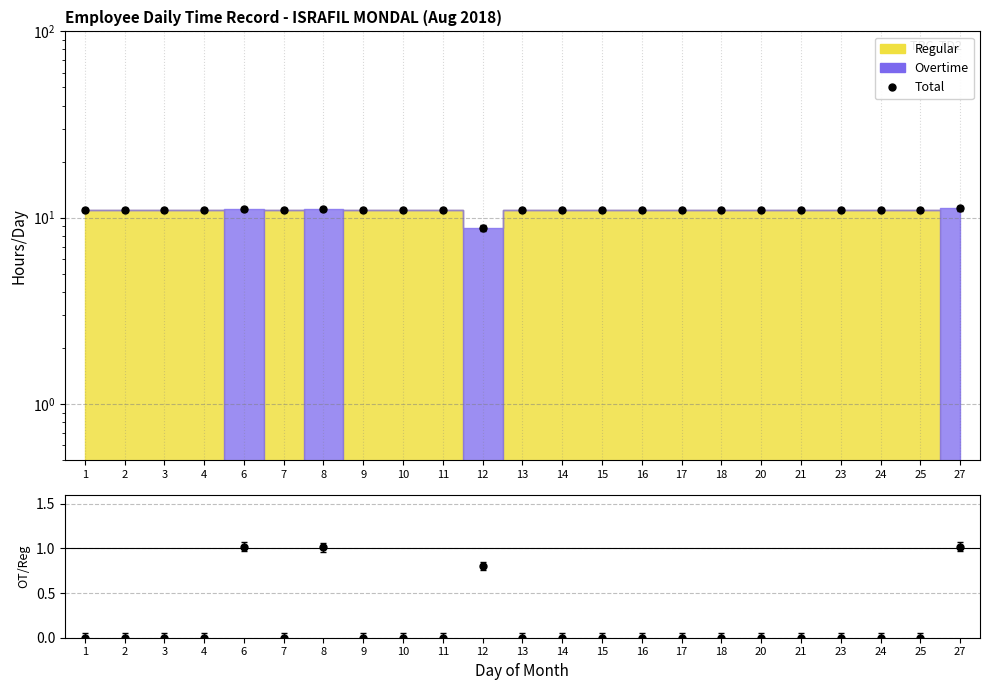

Does the chart display data point markers on the line(s)?

Yes